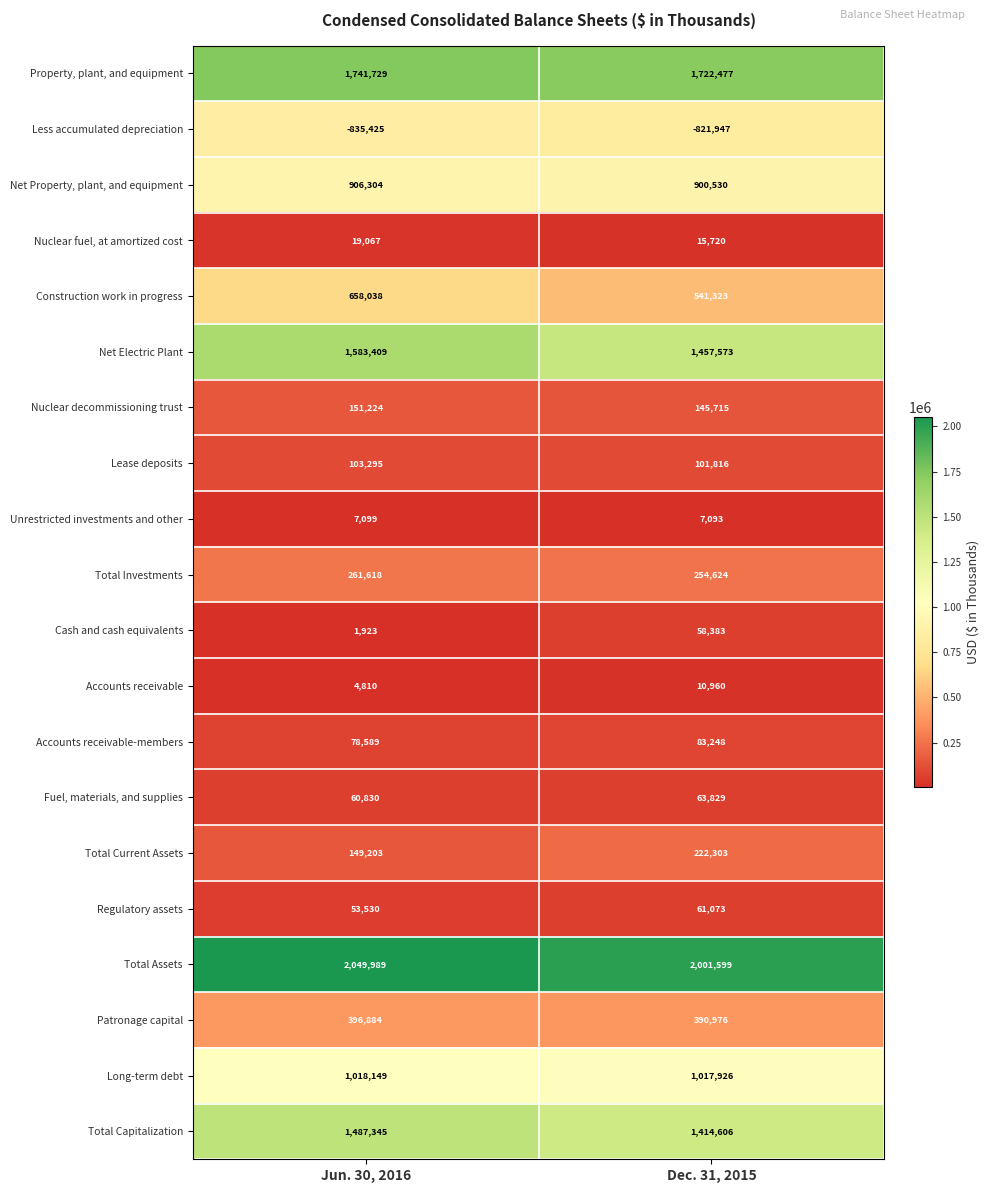

What is the highest value of the Total Capitalization series?

1487345